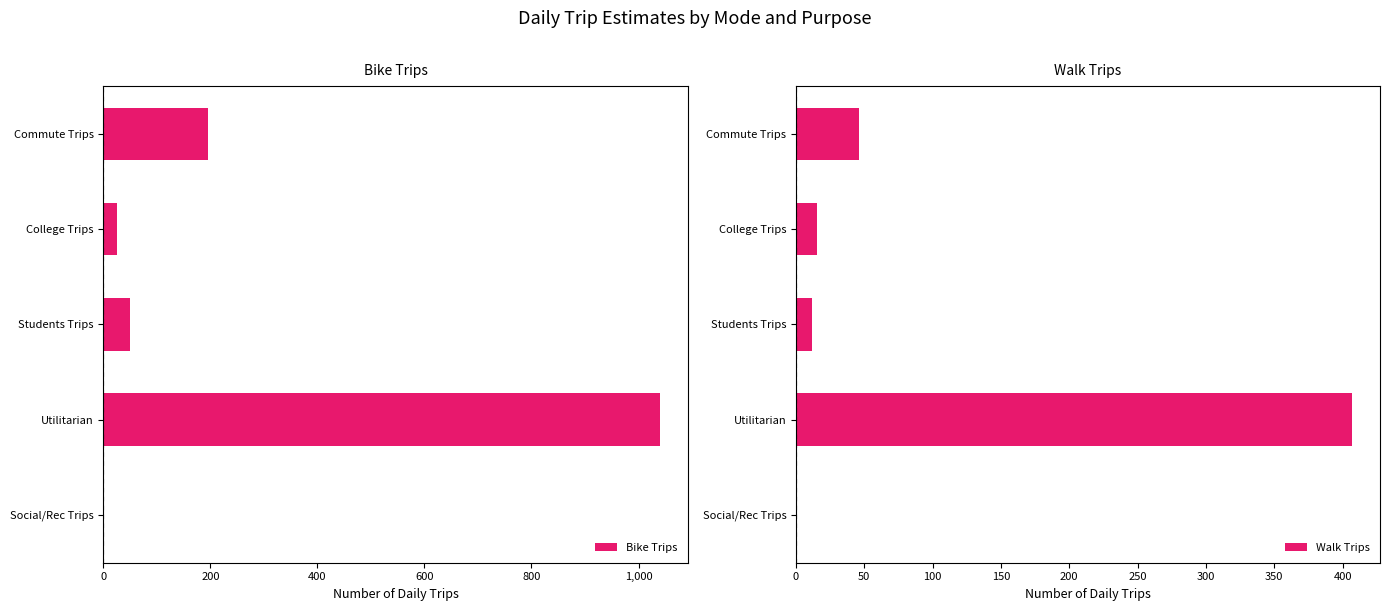

At which label is Bike Trips closest to 519?

Commute Trips